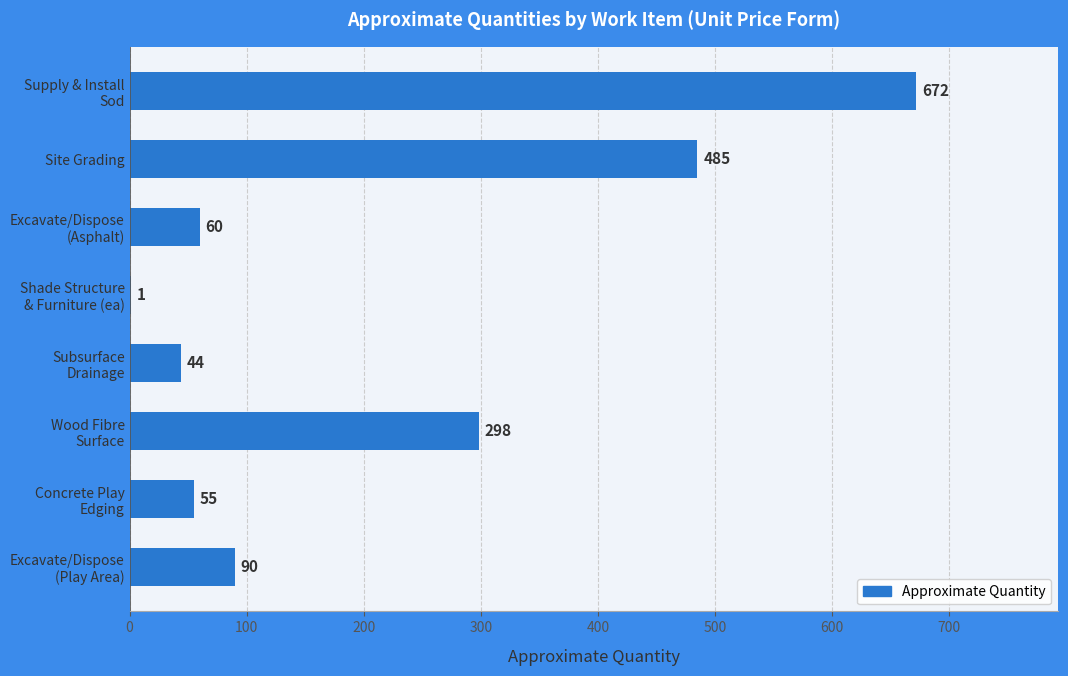

What is the sum of all values?

1705